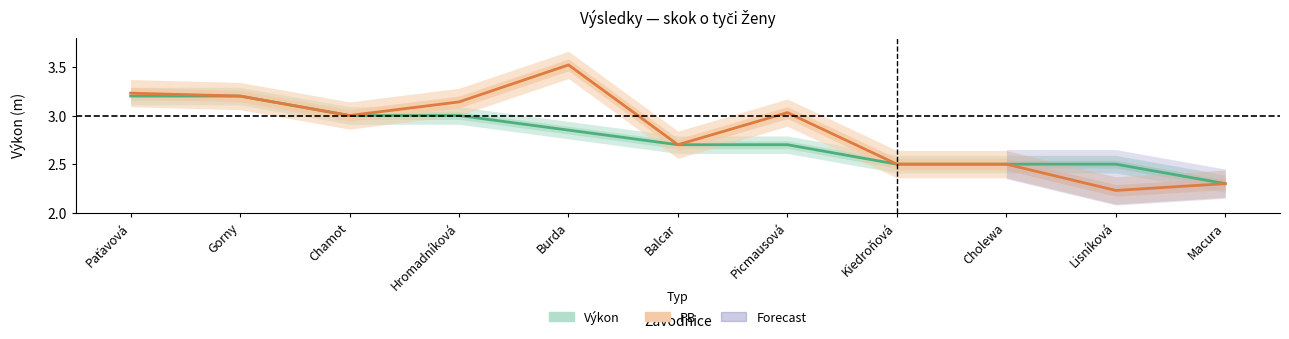

Is the value of Výkon at Picmausová greater than the value of PB at Paťavová?

No